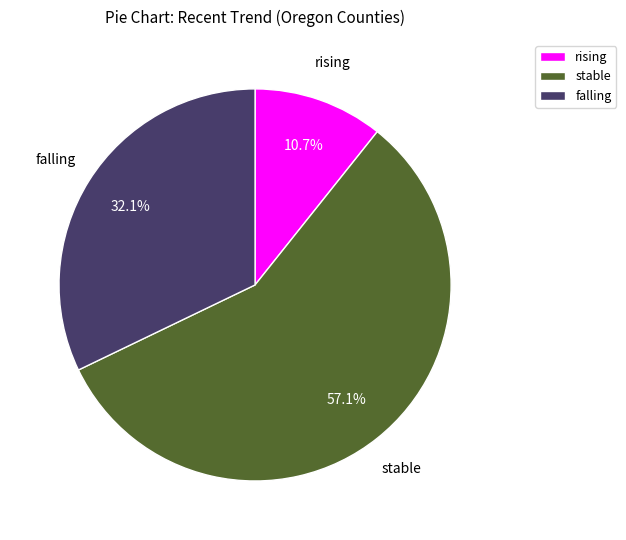

To the nearest percent, what is the combined percentage of stable and falling?

89%